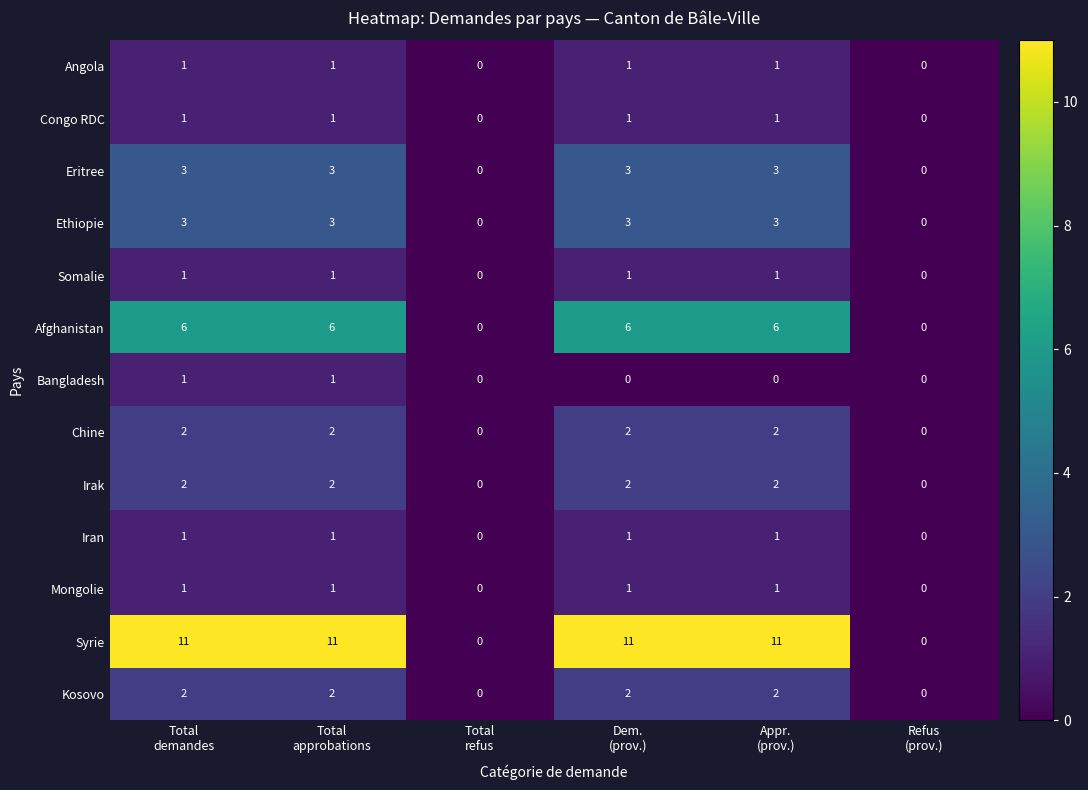

What is the sum of all Ethiopie values?

12